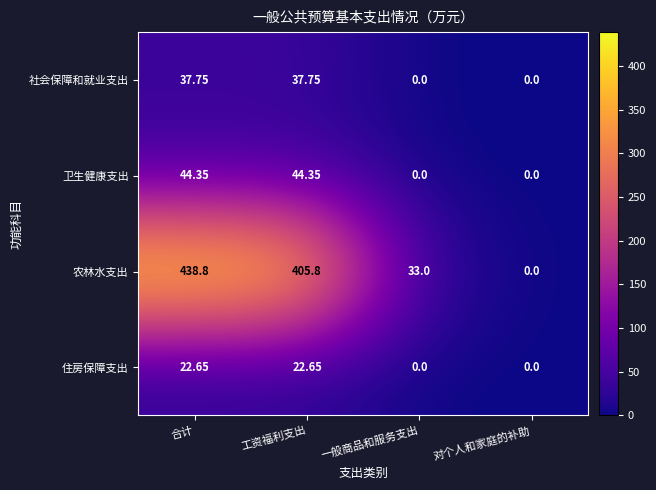

List the series in order of their peak value, lowest first.

住房保障支出, 社会保障和就业支出, 卫生健康支出, 农林水支出